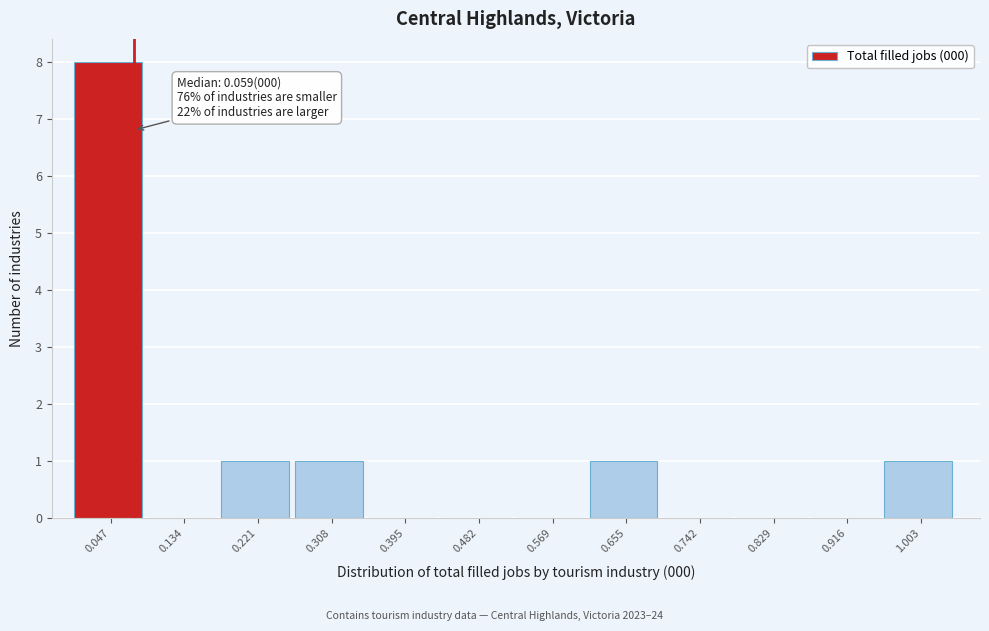

Over which range of the x-axis is the bar tallest?

0.00 to 0.09